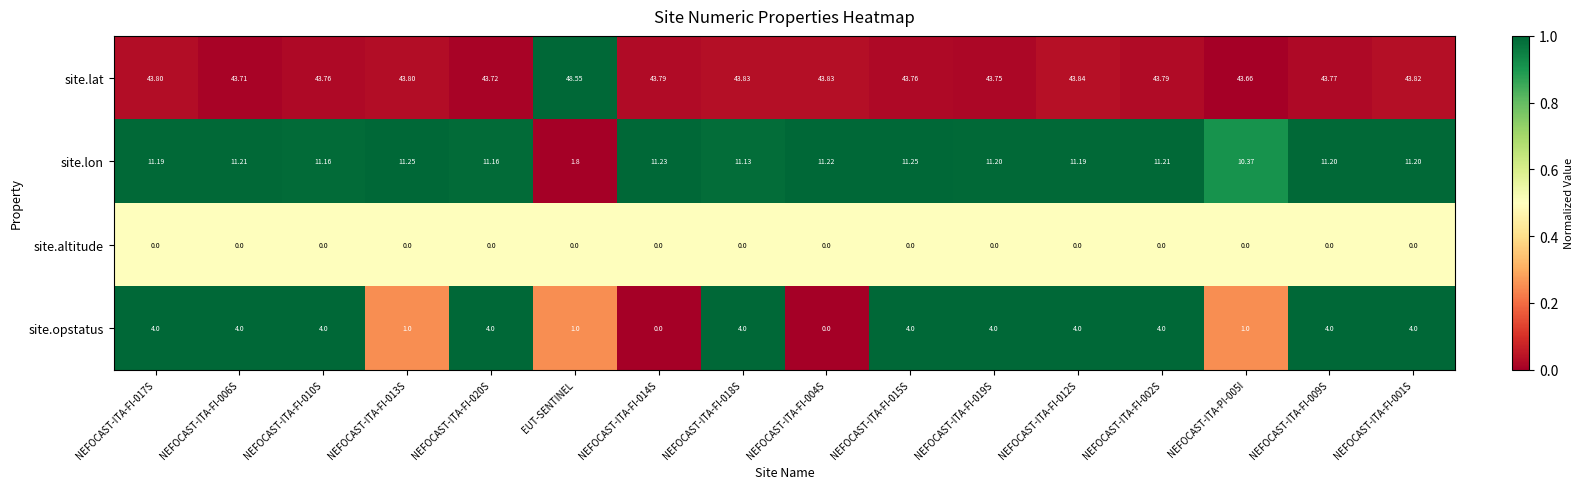

Is the value of site.lon at NEFOCAST-ITA-FI-019S greater than the value of site.lat at NEFOCAST-ITA-FI-020S?

No